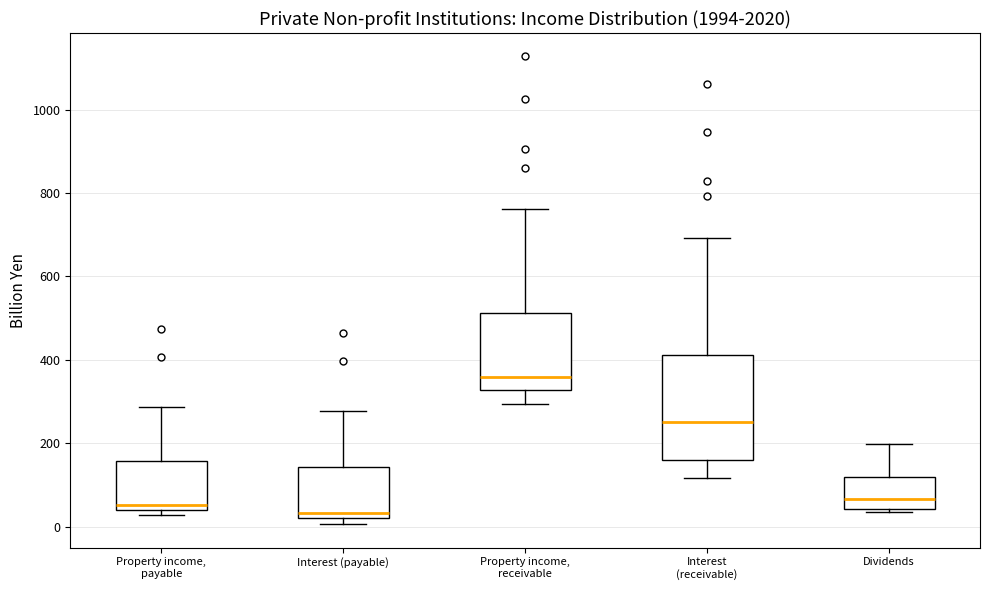

Reading left to right, read every box against the y-axis: the position of its median line, the range the box covers, and the ends of its whiskers. The values are not printed on the chart, so give them approximately, as read against the axis.

Property income, payable: median 60, box 40 to 160, whiskers 20 to 280
Interest (payable): median 40, box 20 to 140, whiskers 0 to 280
Property income, receivable: median 360, box 320 to 520, whiskers 300 to 760
Interest (receivable): median 260, box 160 to 420, whiskers 120 to 700
Dividends: median 60, box 40 to 120, whiskers 40 (just below the box's lower edge) to 200